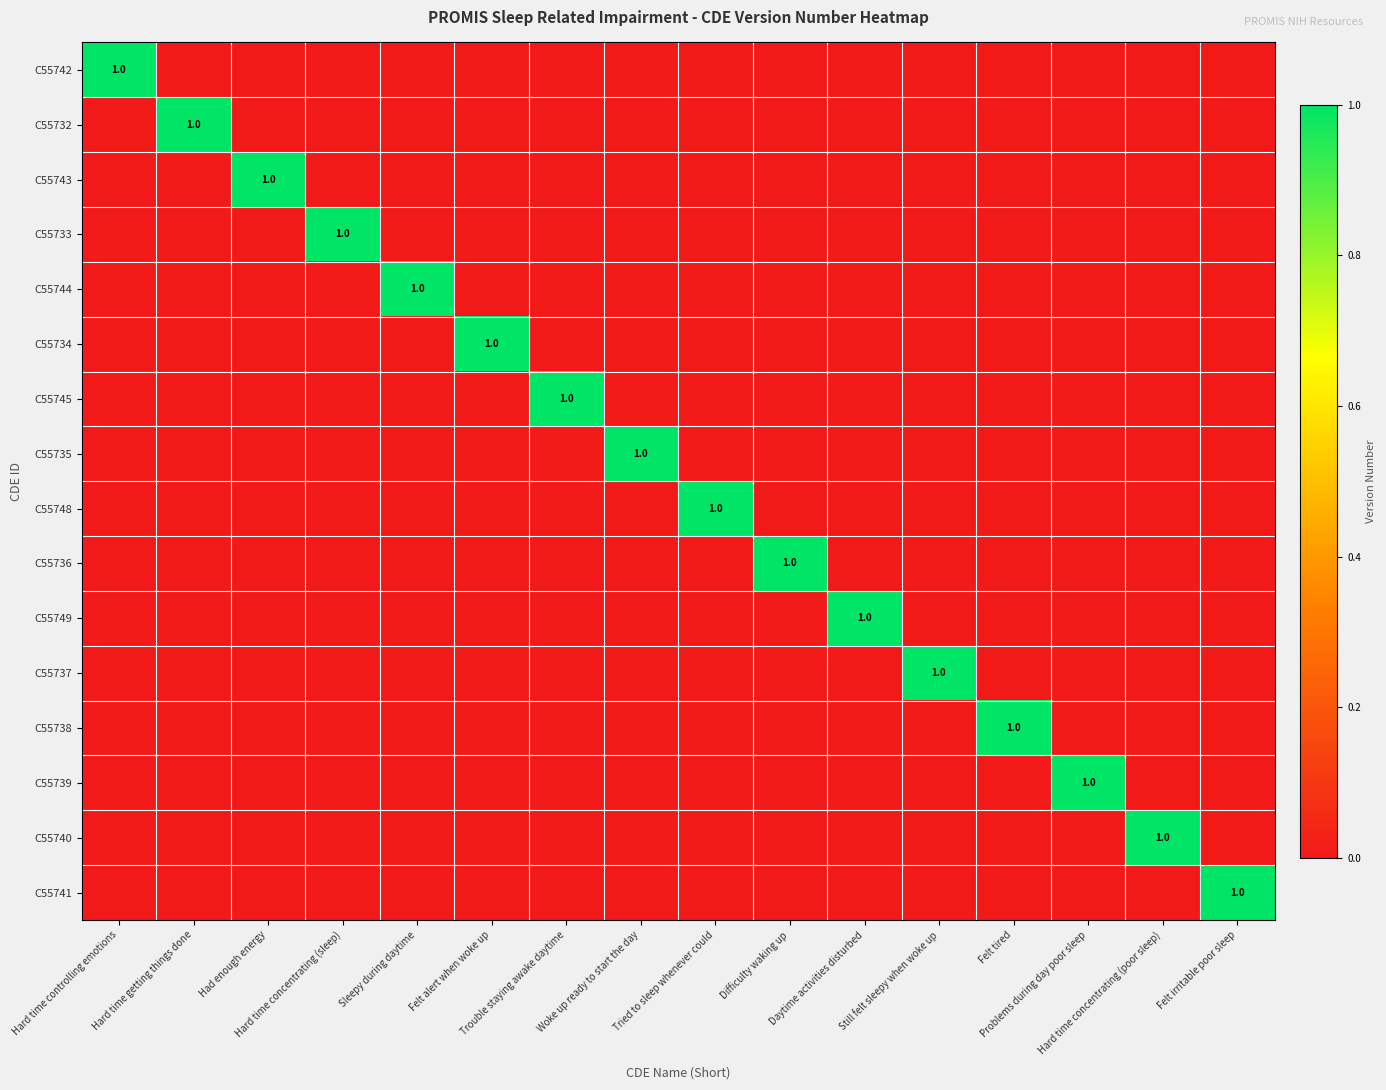

What is the maximum value for C55738?

1